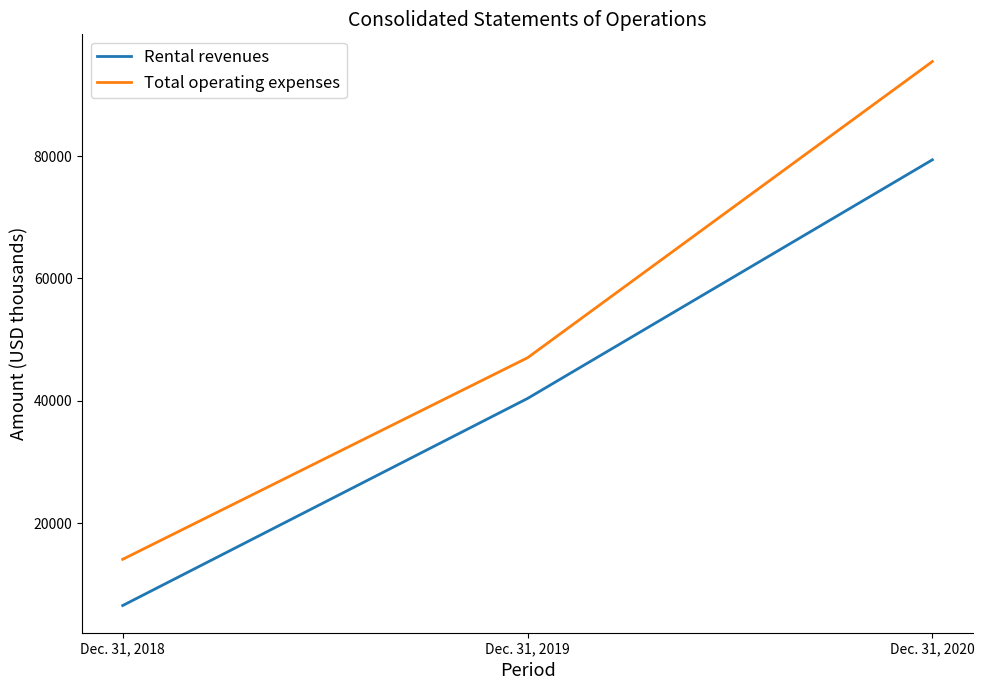

Is the value of Total operating expenses at Dec. 31, 2019 greater than the value of Rental revenues at Dec. 31, 2020?

No